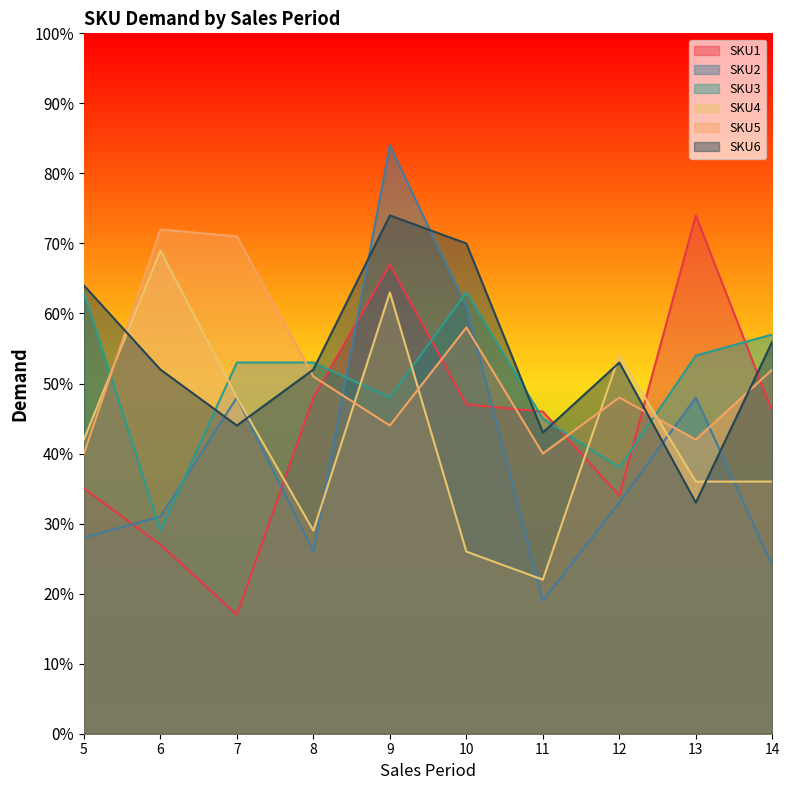

What is the value of the SKU5 point at the 2nd from the left?

72.0